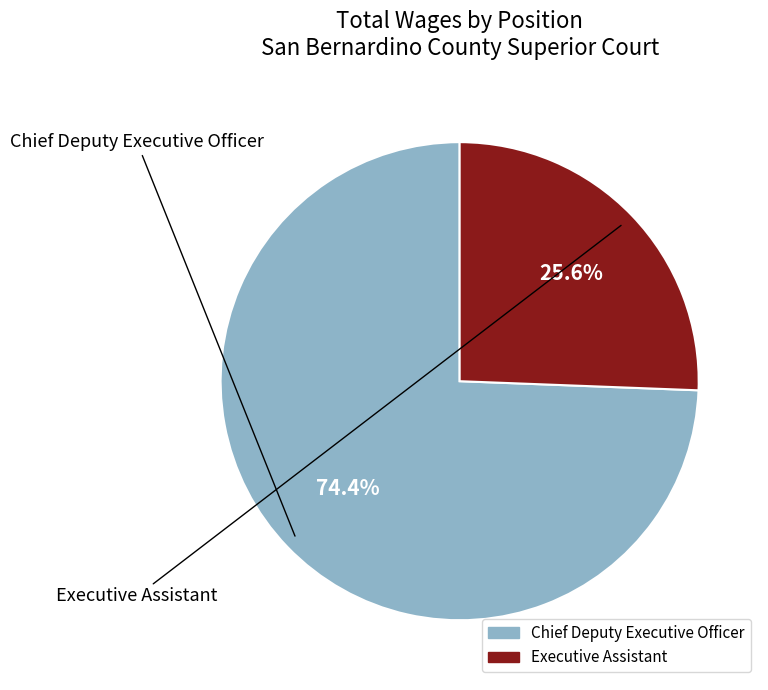

To the nearest percent, what is the combined percentage of Executive Assistant and Chief Deputy Executive Officer?

100%